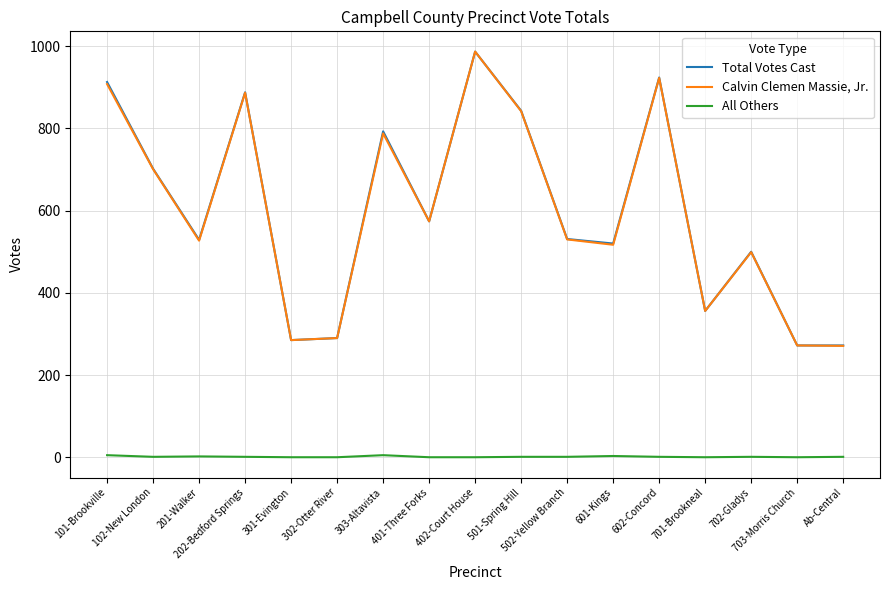

True or false: Calvin Clemen Massie, Jr. and All Others cross at least once.

False